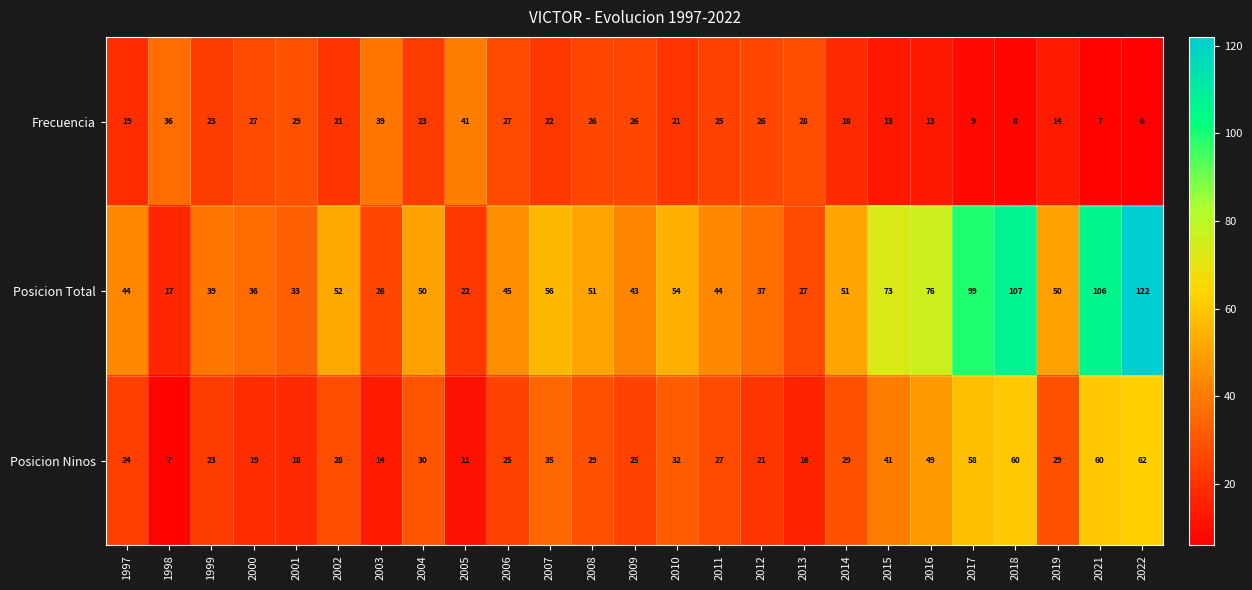

What is the difference between the highest and lowest values at 2008?

25